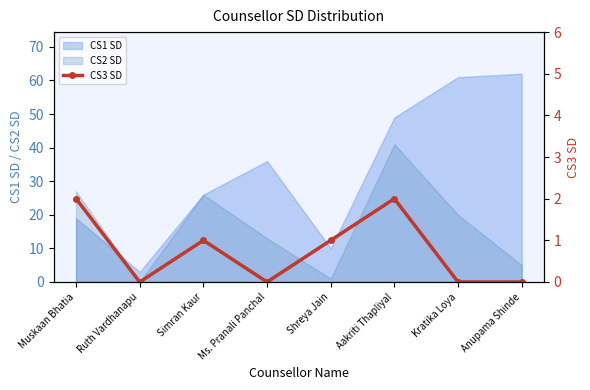

What is the label of the 7th point from the right?

Ruth Vardhanapu